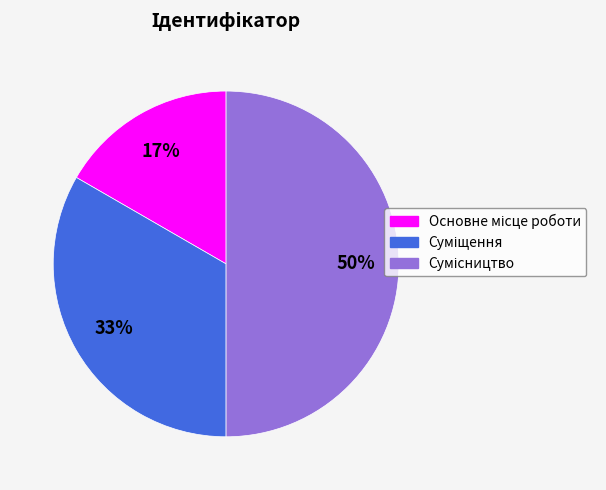

To the nearest percent, what is the difference between the largest and smallest slice percentages?

33%